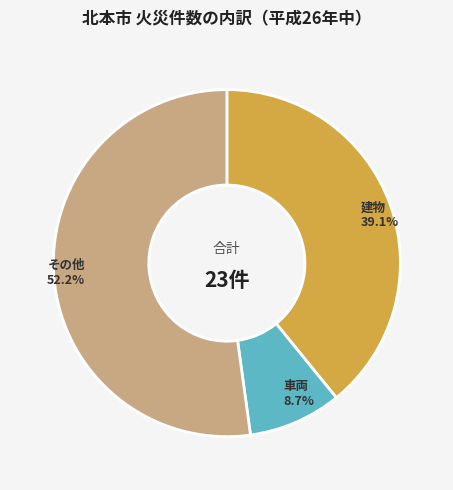

How many slices are in this pie chart?

3